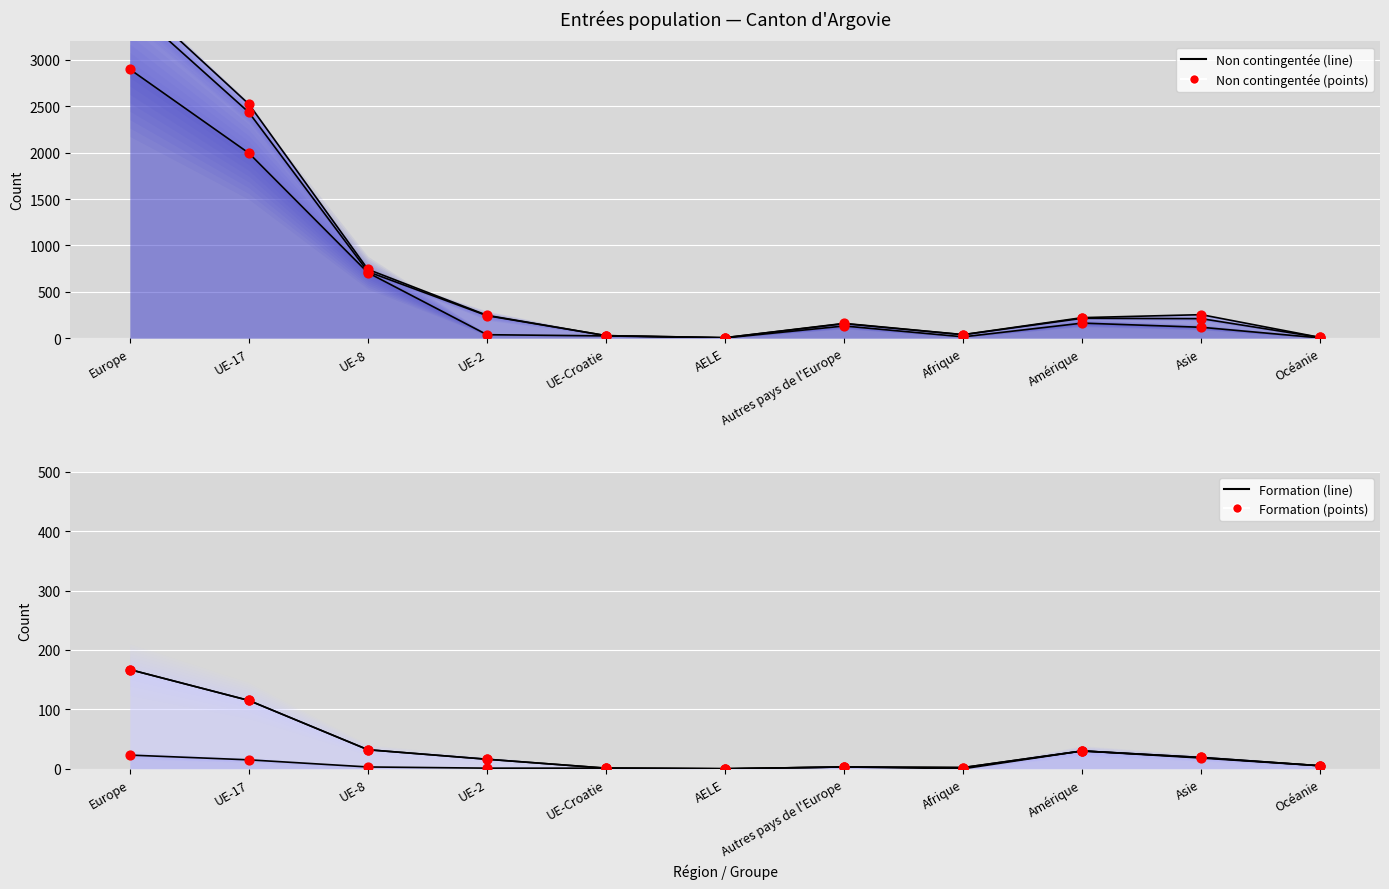

Is the value of Activité lucrative non contingentée at Océanie greater than the value of Formation et perfectionnement at UE-8?

No